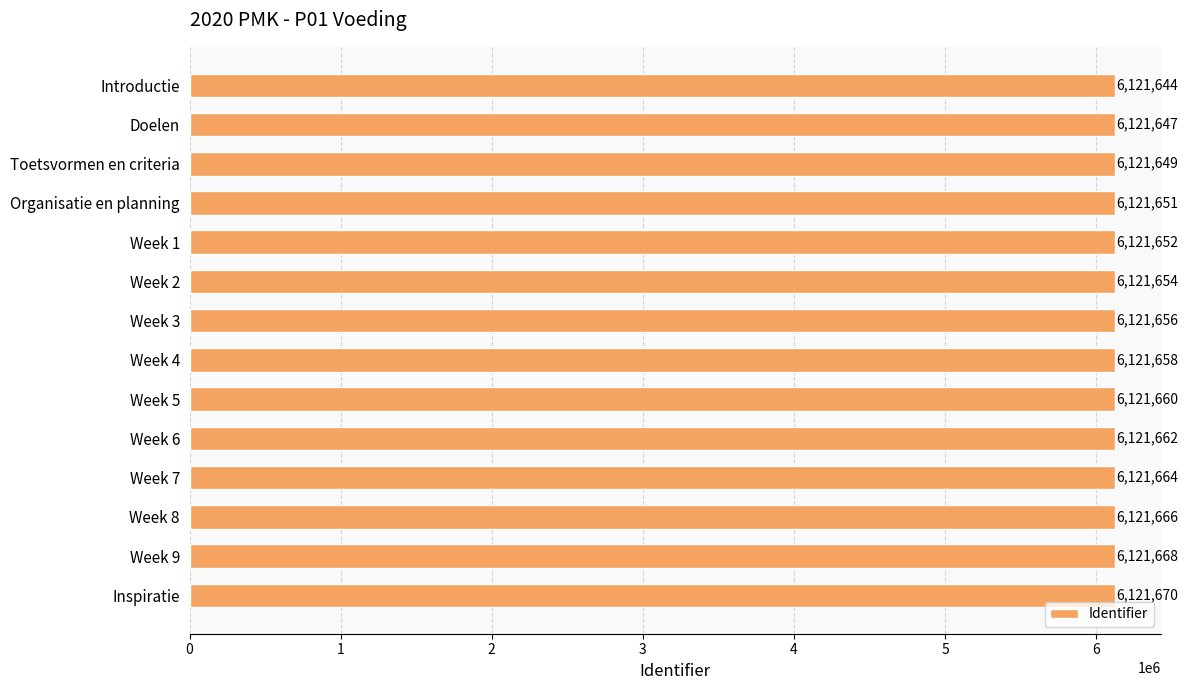

Is it true that the value at Week 1 is 3210961?

False